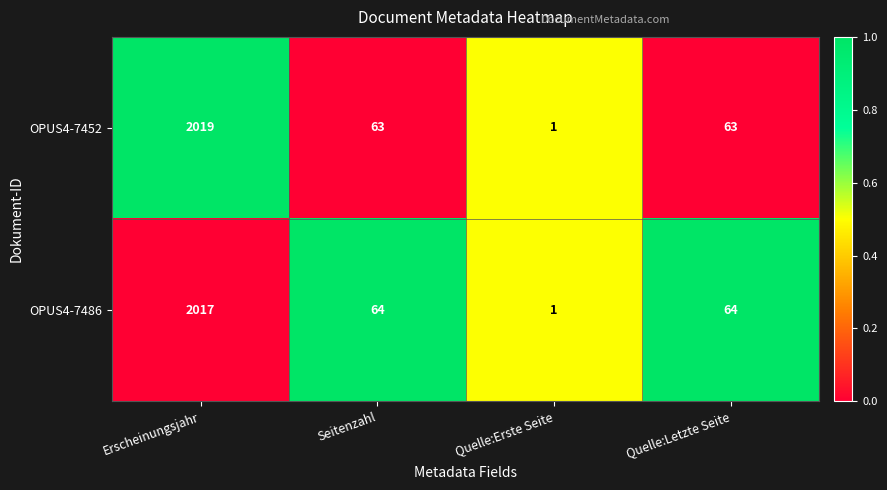

What is the greatest value displayed?

2019